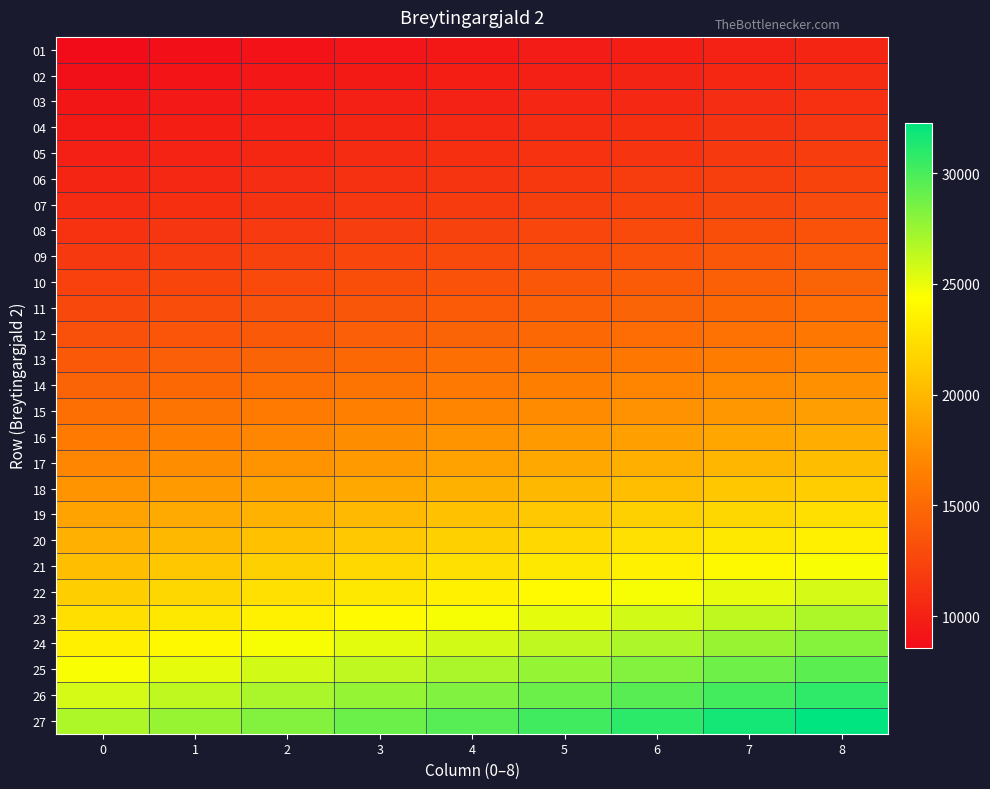

Rank the series by their maximum value, from lowest to highest.

01, 02, 03, 04, 05, 06, 07, 08, 09, 10, 11, 12, 13, 14, 15, 16, 17, 18, 19, 20, 21, 22, 23, 24, 25, 26, 27